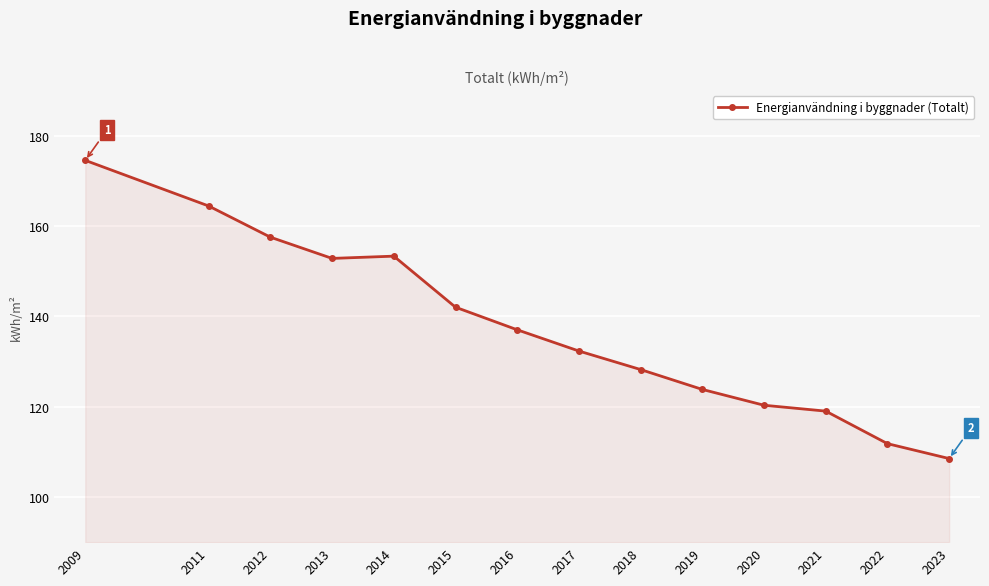

What is the difference between the maximum and minimum values?

66.0